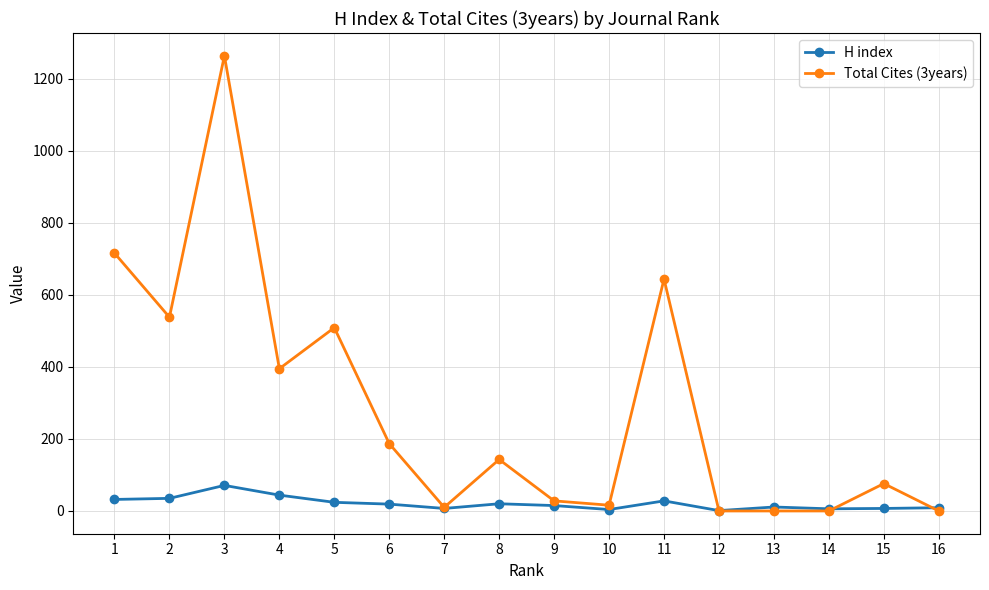

List the series in order of their overall mean, lowest first.

H index, Total Cites (3years)